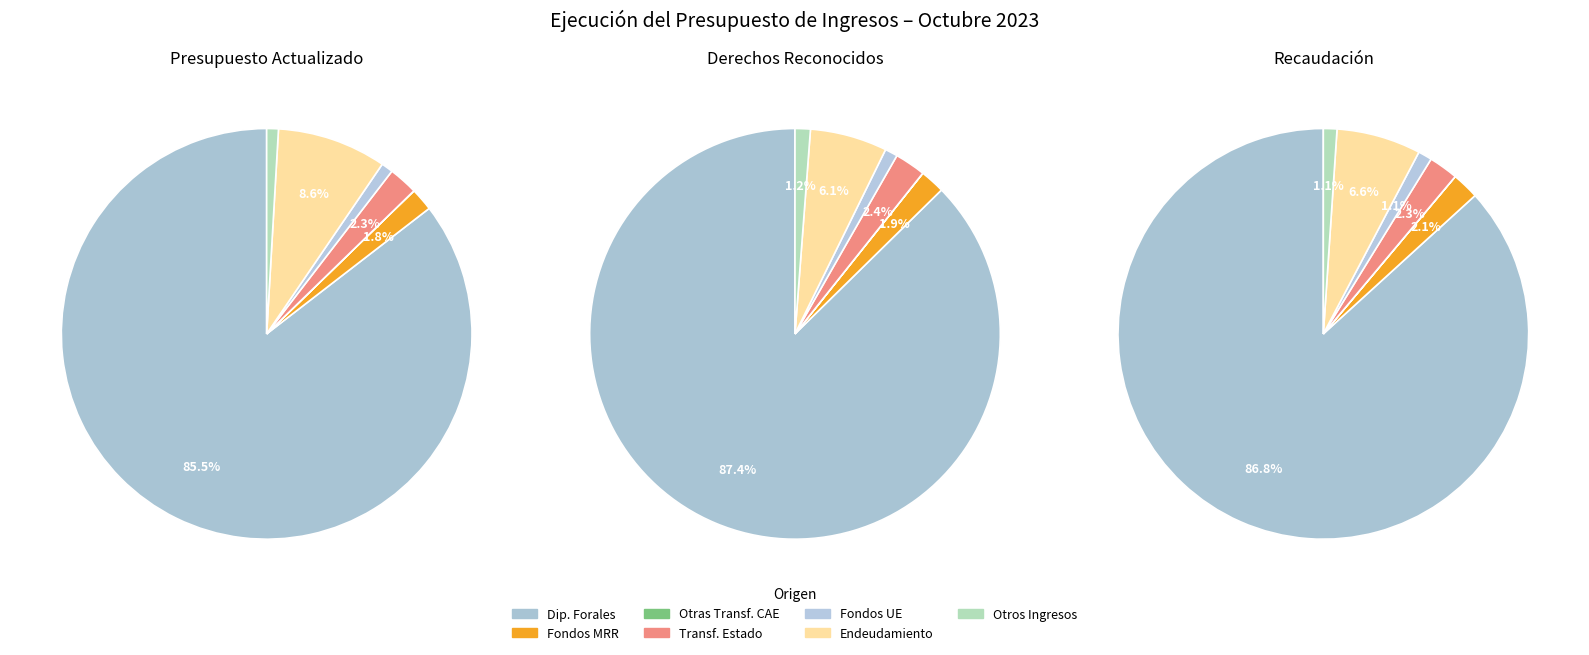

What portion of the pie excludes OTROS INGRESOS DE LAS SECCIONES?

98.8%